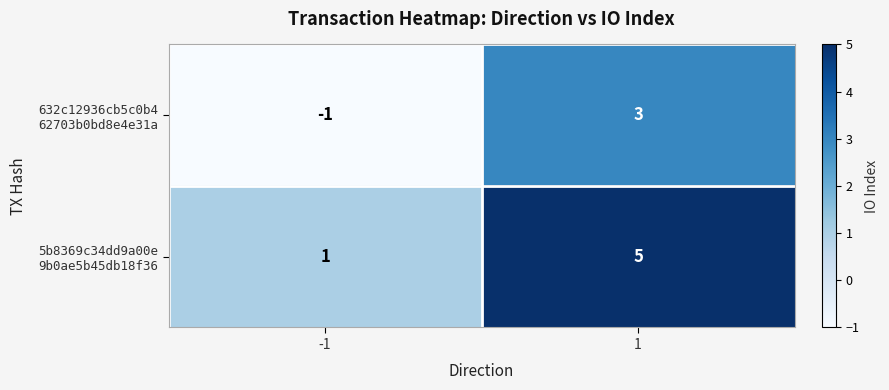

What is the greatest value displayed?

5